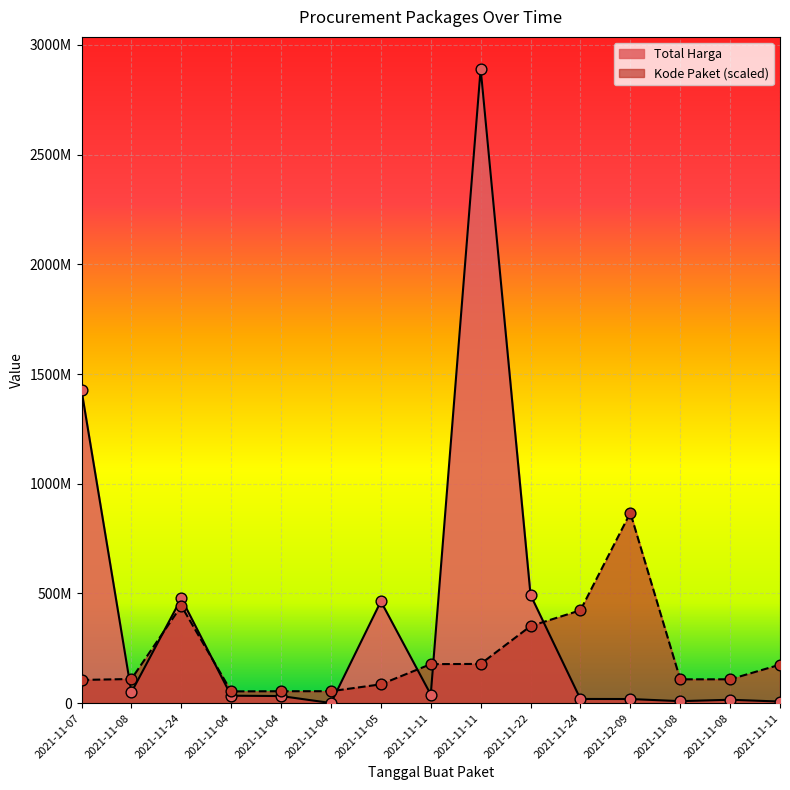

Which series has the widest spread of Y values?

Total Harga